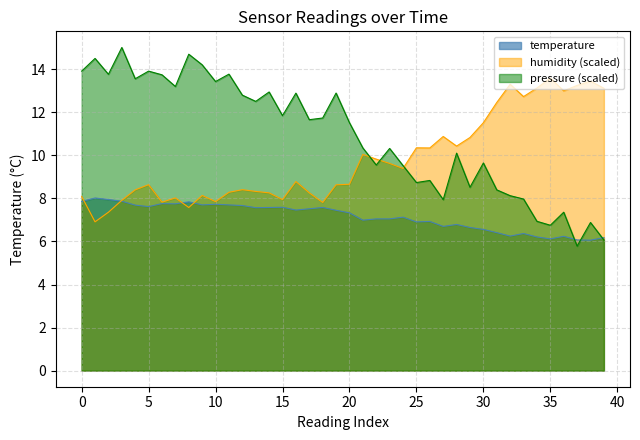

Rank the series by their maximum value, from lowest to highest.

temperature, humidity (scaled), pressure (scaled)